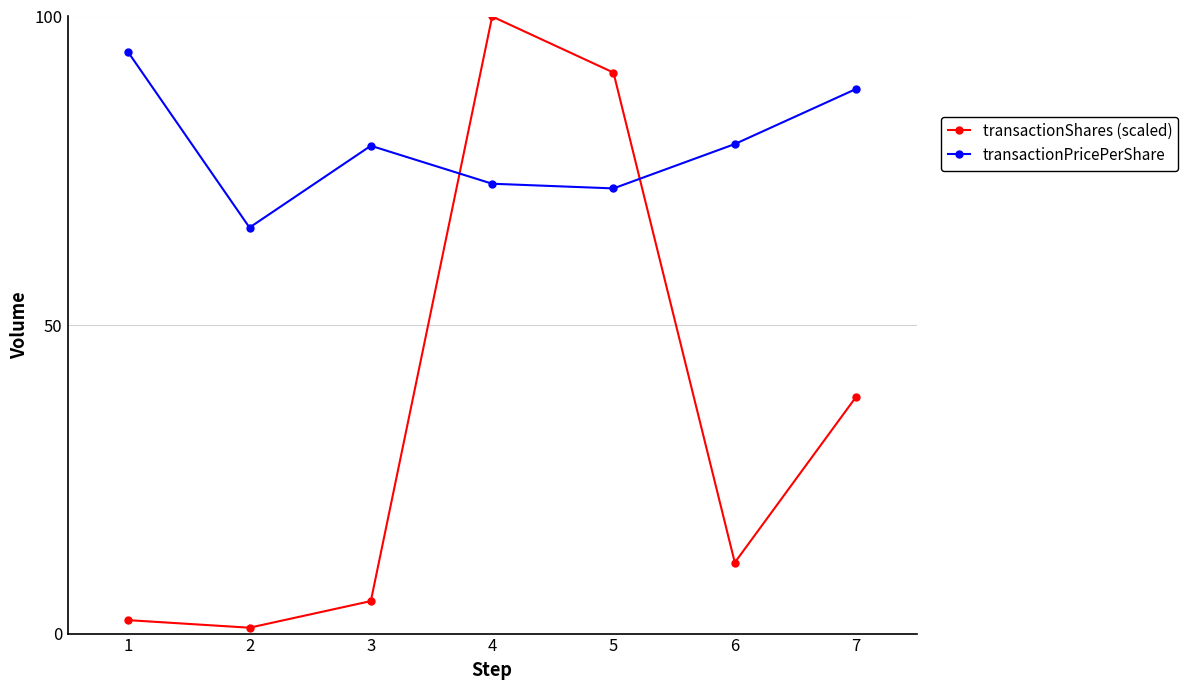

What is the sum of all transactionPricePerShare values?

551.7